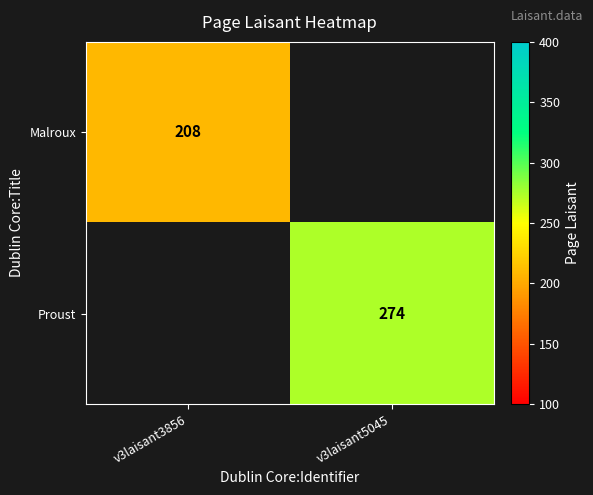

Is the value of Proust at v3laisant5045 greater than the value of Malroux at v3laisant3856?

Yes